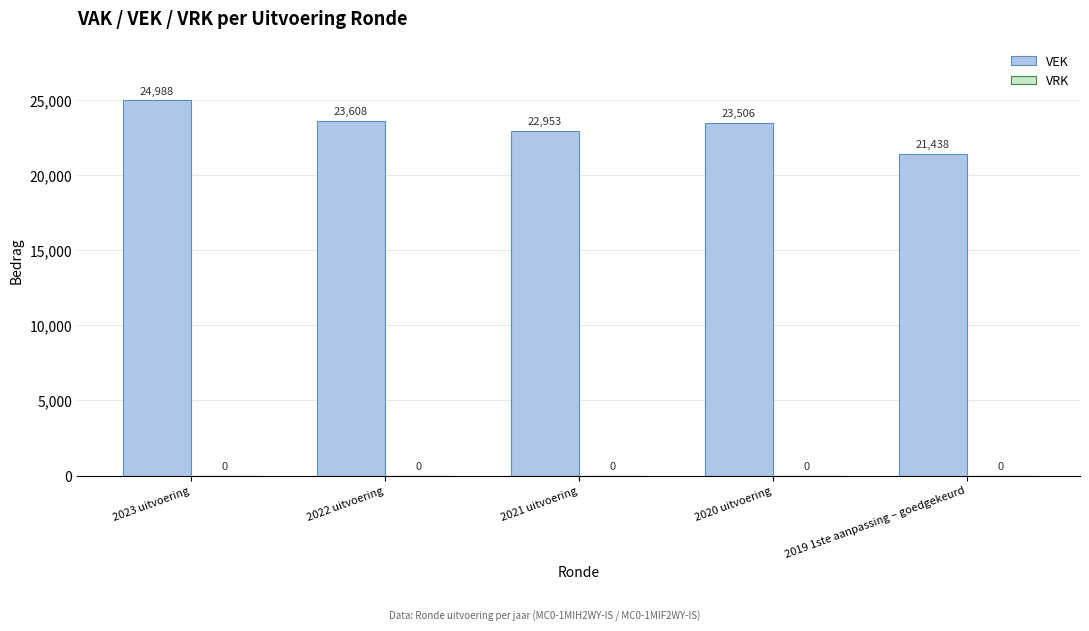

What is the label of the 3rd bar from the left?

2021 uitvoering